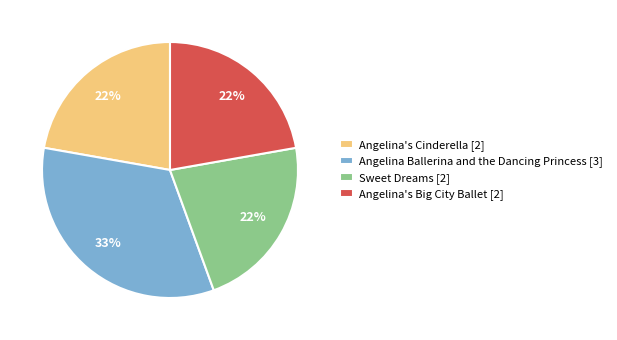

To the nearest percent, what percentage of the pie is Sweet Dreams?

22%